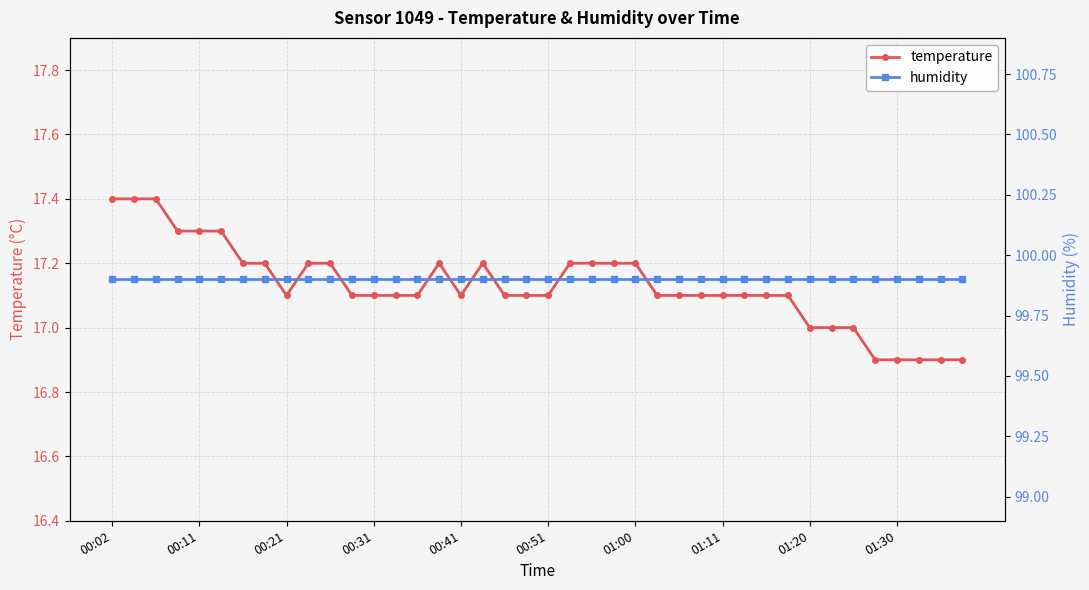

What is the highest value of the temperature series?

17.4